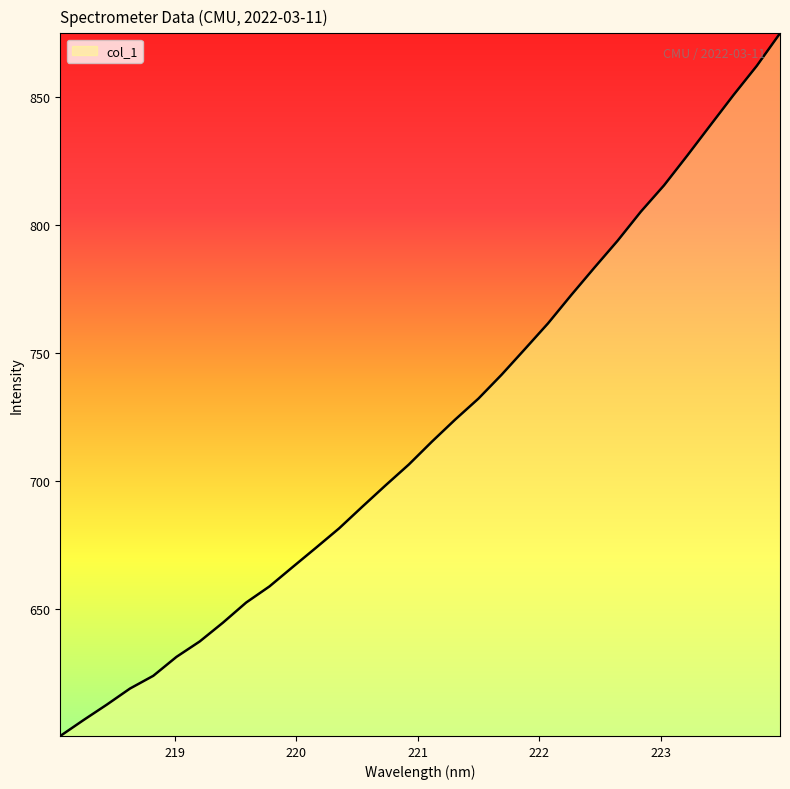

Count the number of data series in this chart.

1